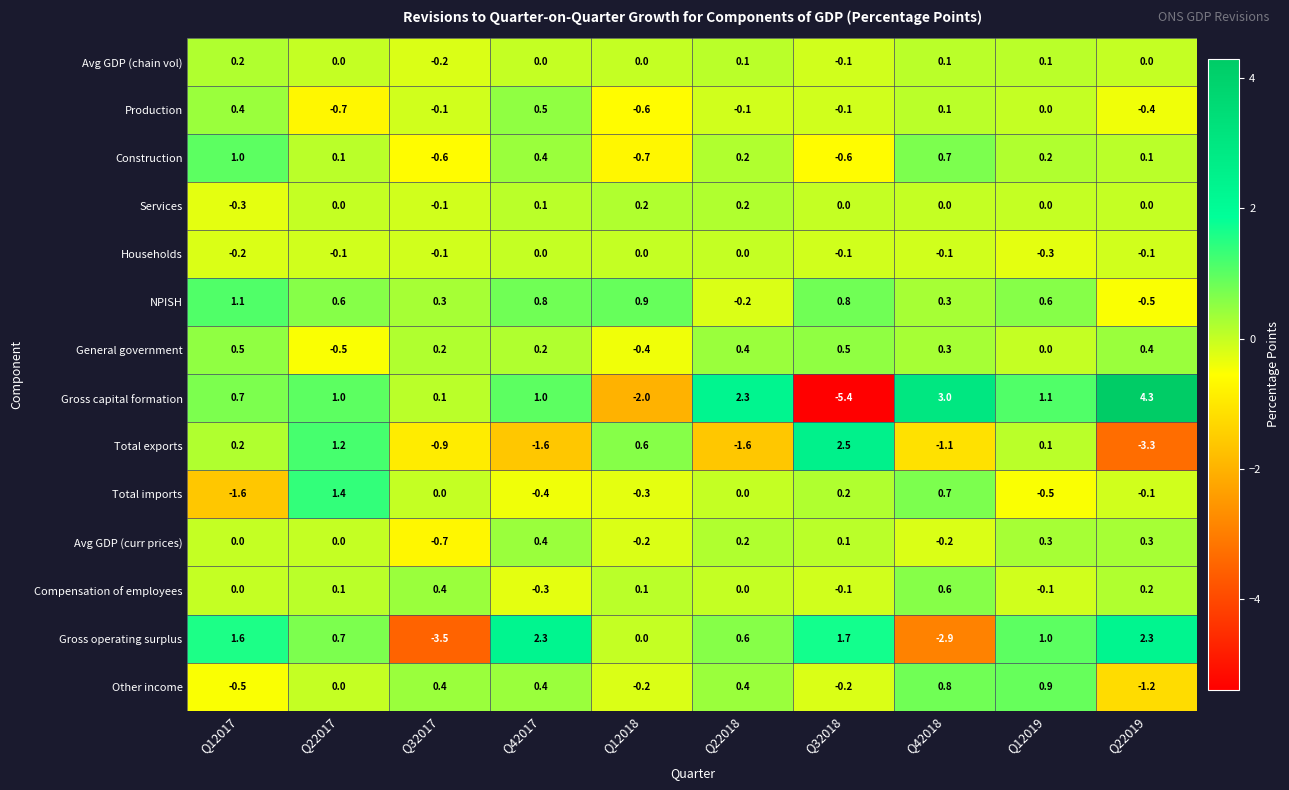

Which series has the largest total across all categories?

Gross capital formation